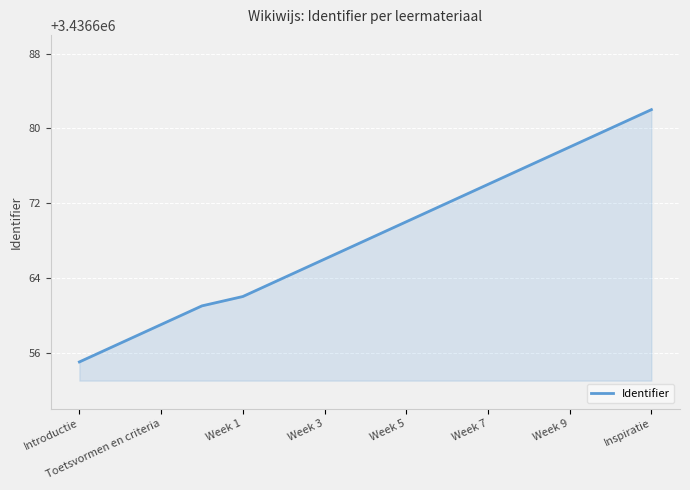

What is the greatest value displayed?

3436682